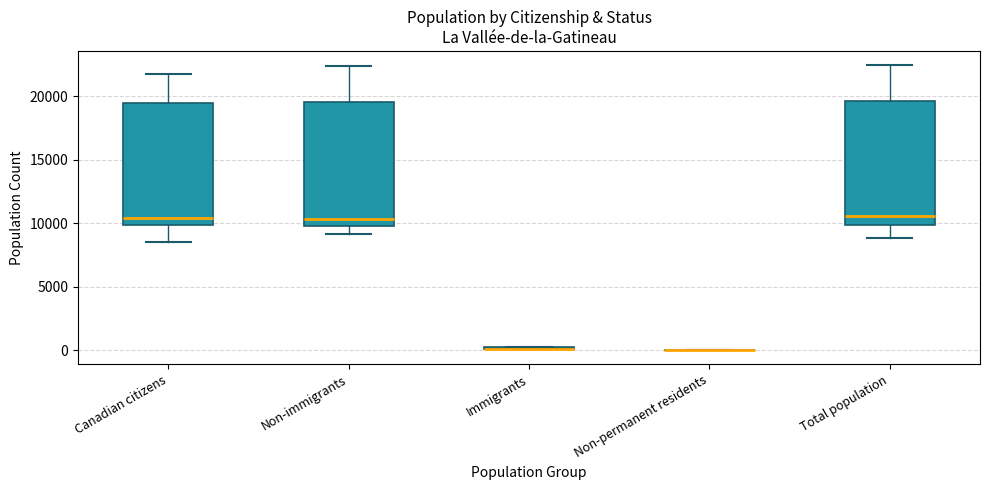

Reading left to right, read every box against the y-axis: the position of its median line, the range the box covers, and the ends of its whiskers. The values are not printed on the chart, so give them approximately, as read against the axis.

Canadian citizens: median 10500, box 10000 to 19500, whiskers 8500 to 21500
Non-immigrants: median 10500, box 10000 to 19500, whiskers 9000 to 22500
Immigrants: box collapsed to a line at 0, whiskers 0 to 500
Non-permanent residents: box collapsed to a line at 0, whiskers 0 to 0
Total population: median 10500, box 10000 to 19500, whiskers 9000 to 22500